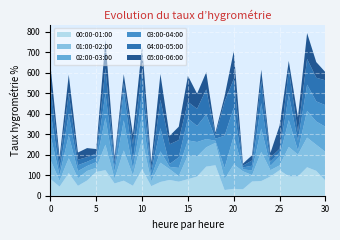

Reading left to right, extract all data points from this chart.

00:00-01:00: 1=81.7	2=44.3	3=110.3	4=48.1	5=74.2	6=116.1	7=124.6	8=59.9	9=73.3	10=48.7	11=129.2	12=46.6	13=67.1	14=77.0	15=68.4	16=80.7	17=93.5	18=141.9	19=148.6	20=27.8	21=33.6	22=31.4	23=69.4	24=71.6	25=93.7	26=124.7	27=94.4	28=94.2	29=138.8	30=121.4	31=73.4
01:00-02:00: 1=93.9	2=28.8	3=72.4	4=36.8	5=46.5	6=20.0	7=124.3	8=22.9	9=147.4	10=50.1	11=147.0	12=23.5	13=93.9	14=52.6	15=27.2	16=115.9	17=98.0	18=94.1	19=109.1	20=53.7	21=119.1	22=87.8	23=30.8	24=142.2	25=30.8	26=23.3	27=143.5	28=106.6	29=144.6	30=127.0	31=140.3
02:00-03:00: 1=121.2	2=27.7	3=111.1	4=35.0	5=24.1	6=27.7	7=130.9	8=35.5	9=147.0	10=31.1	11=121.2	12=20.4	13=55.0	14=11.2	15=40.0	16=73.2	17=70.2	18=40.3	19=10.4	20=54.1	21=138.5	22=9.4	23=23.1	24=114.1	25=20.7	26=43.3	27=131.0	28=19.0	29=130.2	30=113.6	31=122.5
03:00-04:00: 1=119.6	2=24.1	3=103.7	4=28.9	5=20.8	6=21.9	7=120.5	8=25.0	9=140.0	10=43.3	11=108.9	12=24.8	13=113.6	14=13.7	15=51.8	16=106.6	17=78.5	18=120.5	19=10.2	20=157.1	21=138.2	22=9.3	23=23.1	24=123.6	25=20.4	26=18.5	27=125.2	28=48.2	29=128.1	30=98.0	31=105.3
04:00-05:00: 1=122.6	2=36.8	3=103.5	4=26.8	5=22.5	6=20.0	7=121.2	8=21.0	9=42.2	10=78.3	11=109.2	12=19.7	13=138.9	14=96.4	15=83.9	16=81.1	17=83.6	18=121.8	19=17.9	20=165.7	21=139.8	22=9.0	23=25.6	24=109.8	25=20.2	26=18.7	27=121.2	28=43.3	29=125.6	30=115.3	31=121.3
05:00-06:00: 1=101.1	2=25.5	3=88.9	4=35.0	5=44.2	6=21.8	7=137.3	8=23.8	9=42.7	10=47.5	11=113.3	12=27.2	13=124.8	14=41.1	15=65.3	16=127.2	17=73.6	18=83.6	19=11.9	20=27.2	21=135.8	22=9.6	23=25.6	24=53.2	25=22.7	26=113.9	27=42.0	28=71.7	29=125.9	30=76.4	31=39.4